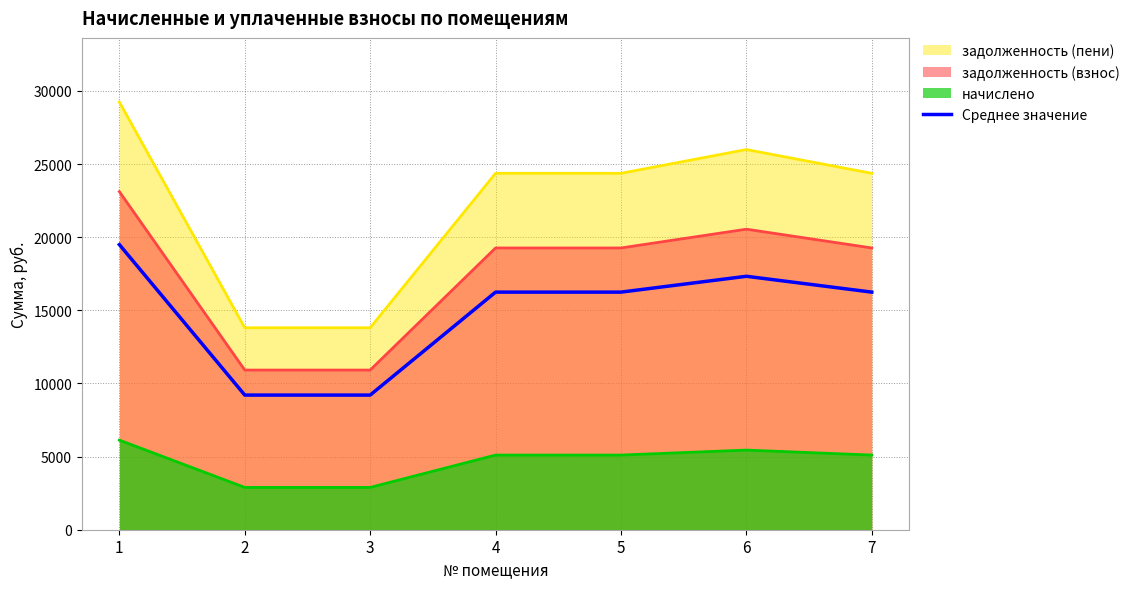

What is the difference between the maximum and minimum values?

10286.6